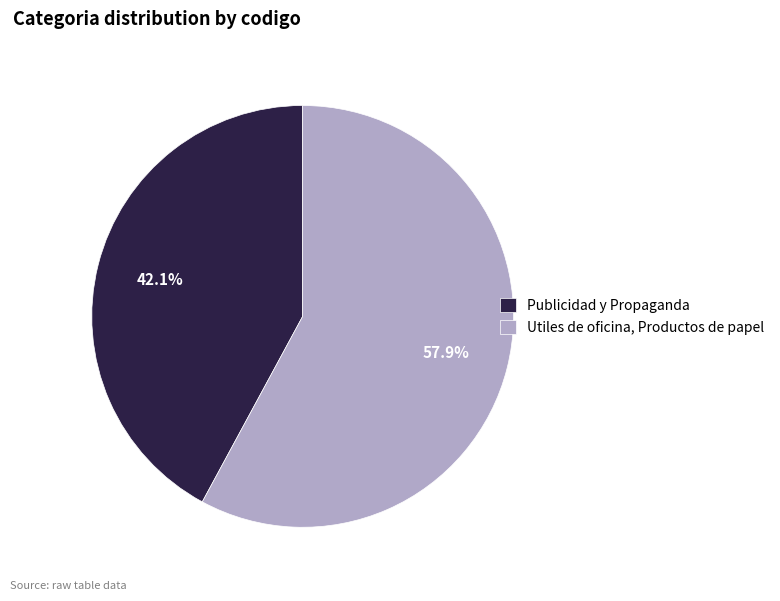

To the nearest percent, what is the difference between the largest and smallest slice percentages?

16%